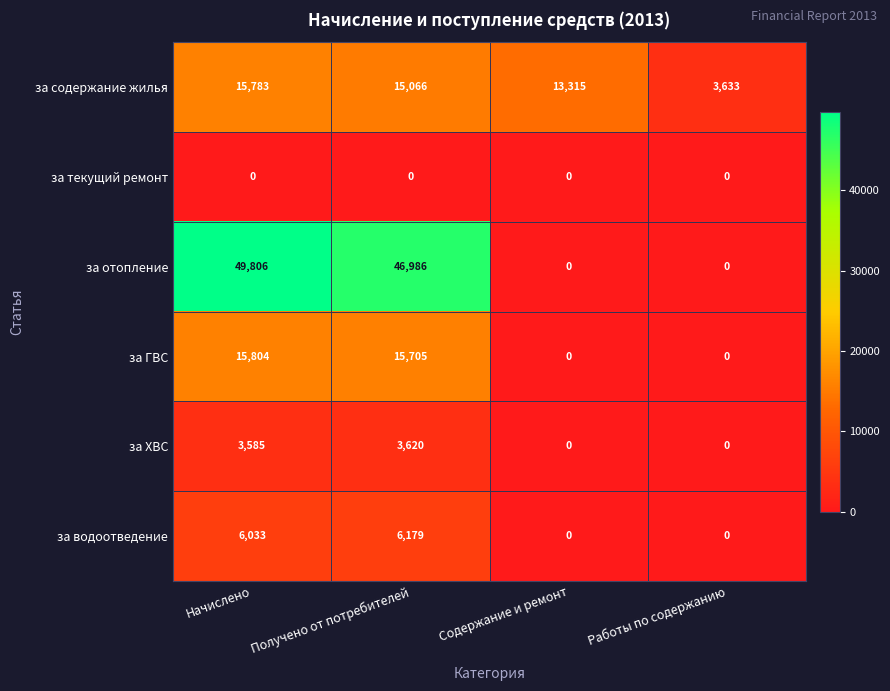

What is the sum of the за водоотведение values at Работы по содержанию and Получено от потребителей?

6179